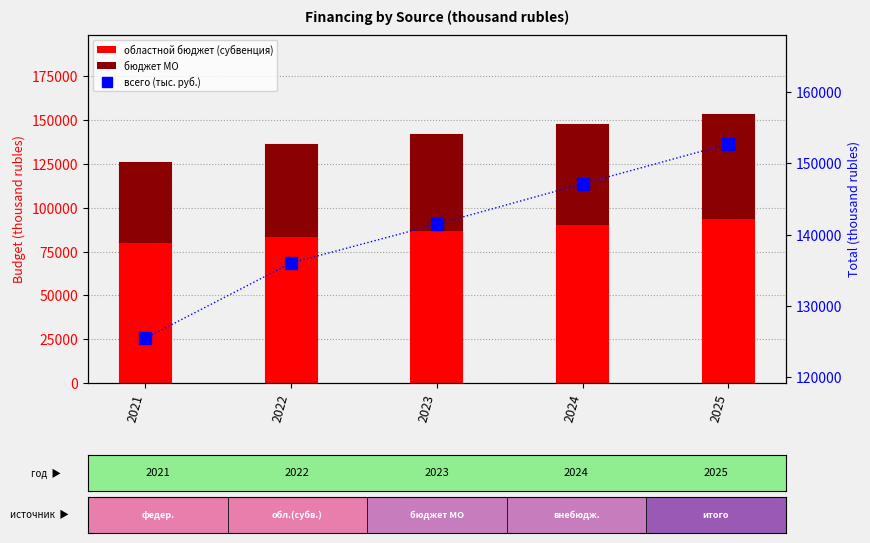

What is the value of the всего (тыс. руб.) bar at the 2nd from the left?

136050.2